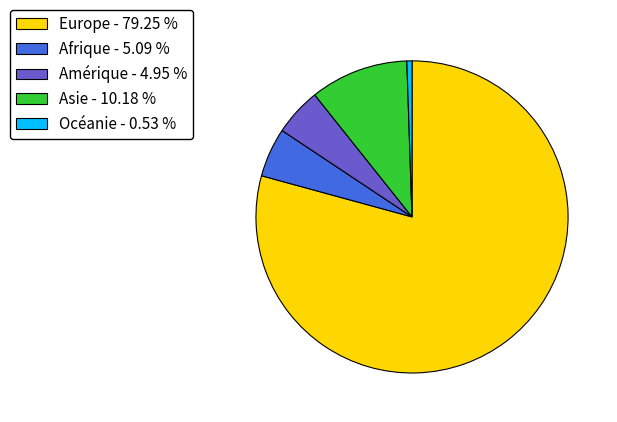

Which category accounts for the majority?

Europe